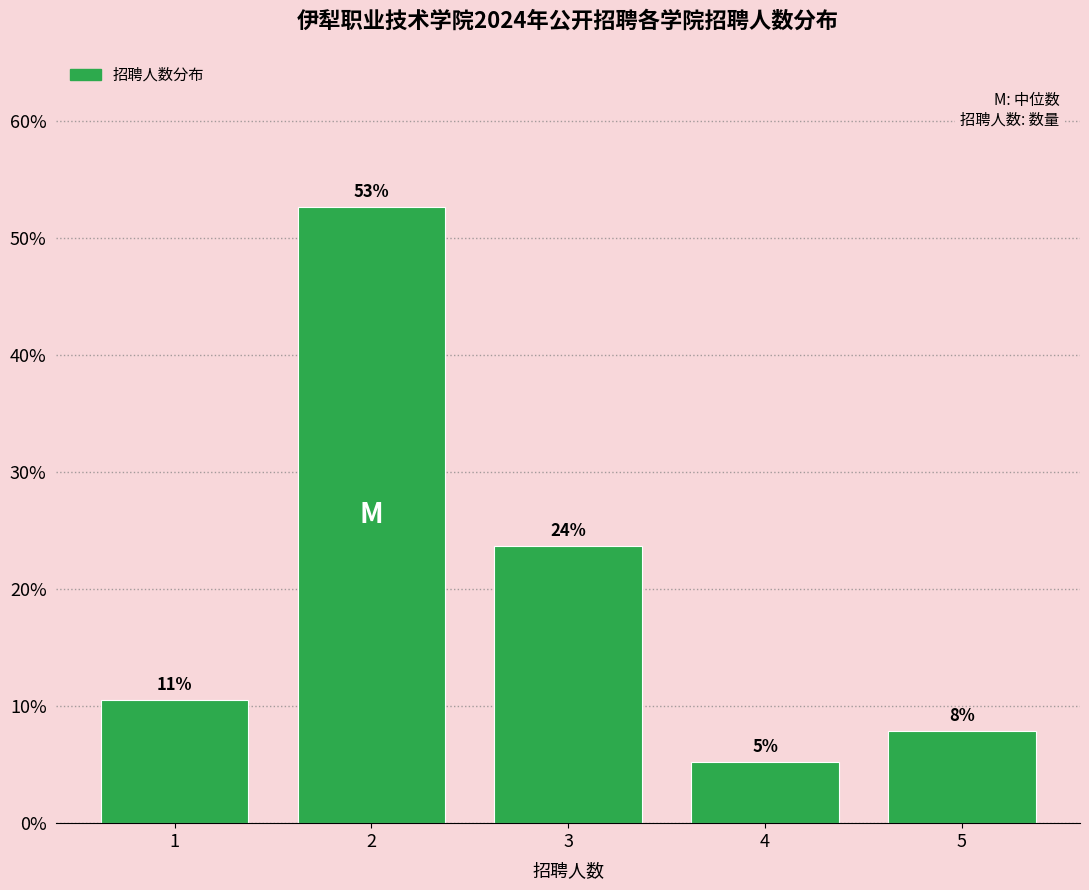

Are the bars horizontal?

No